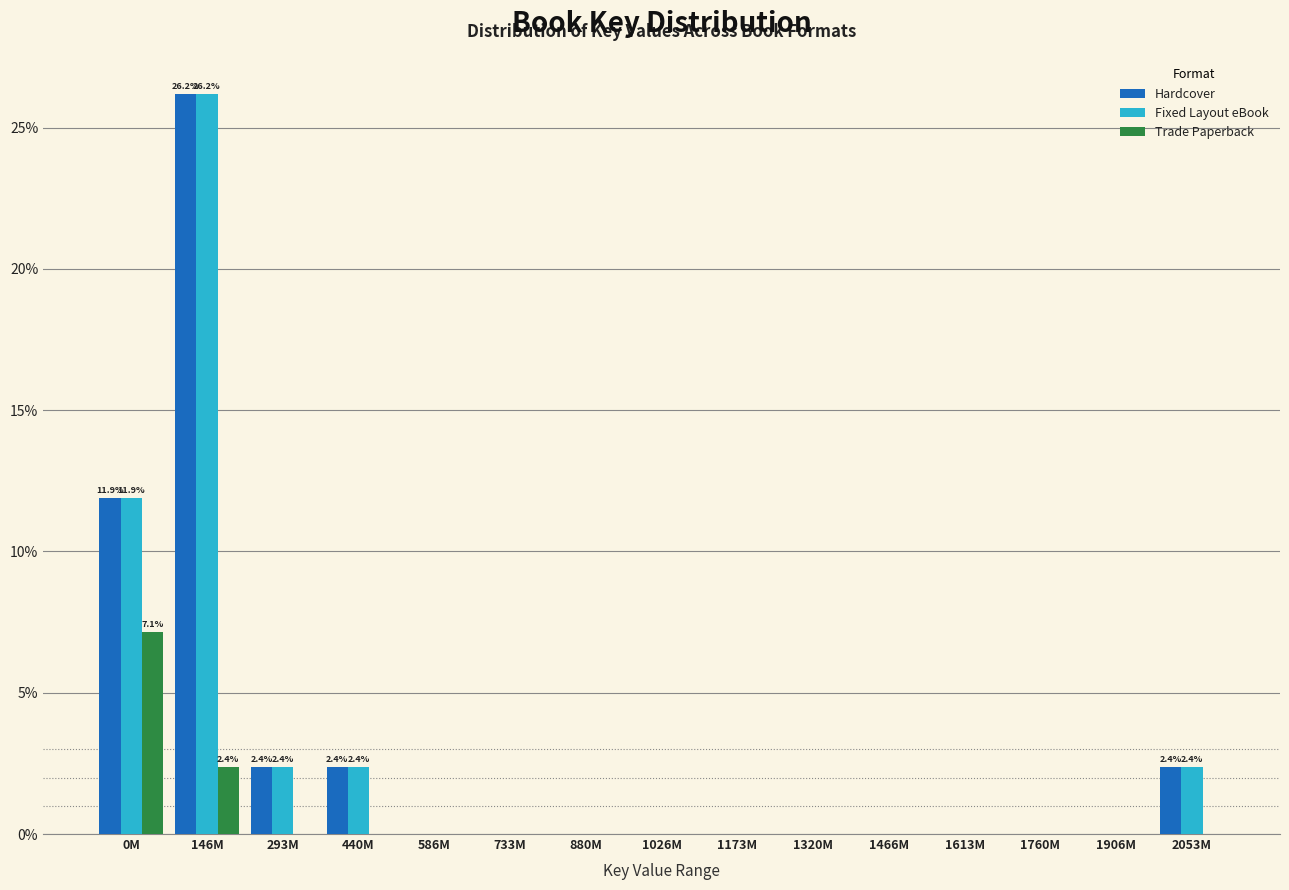

What is the sum of all Trade Paperback values?

9.5